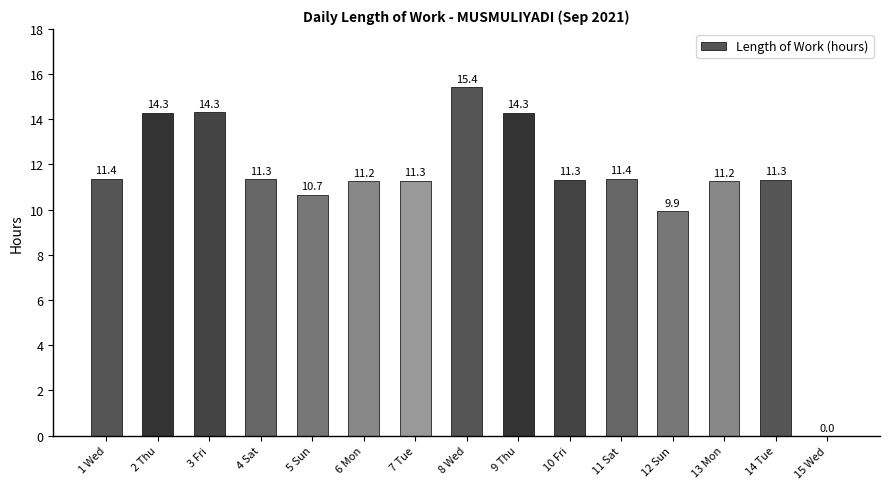

Where is the data nearest to the value 7?

12 Sun